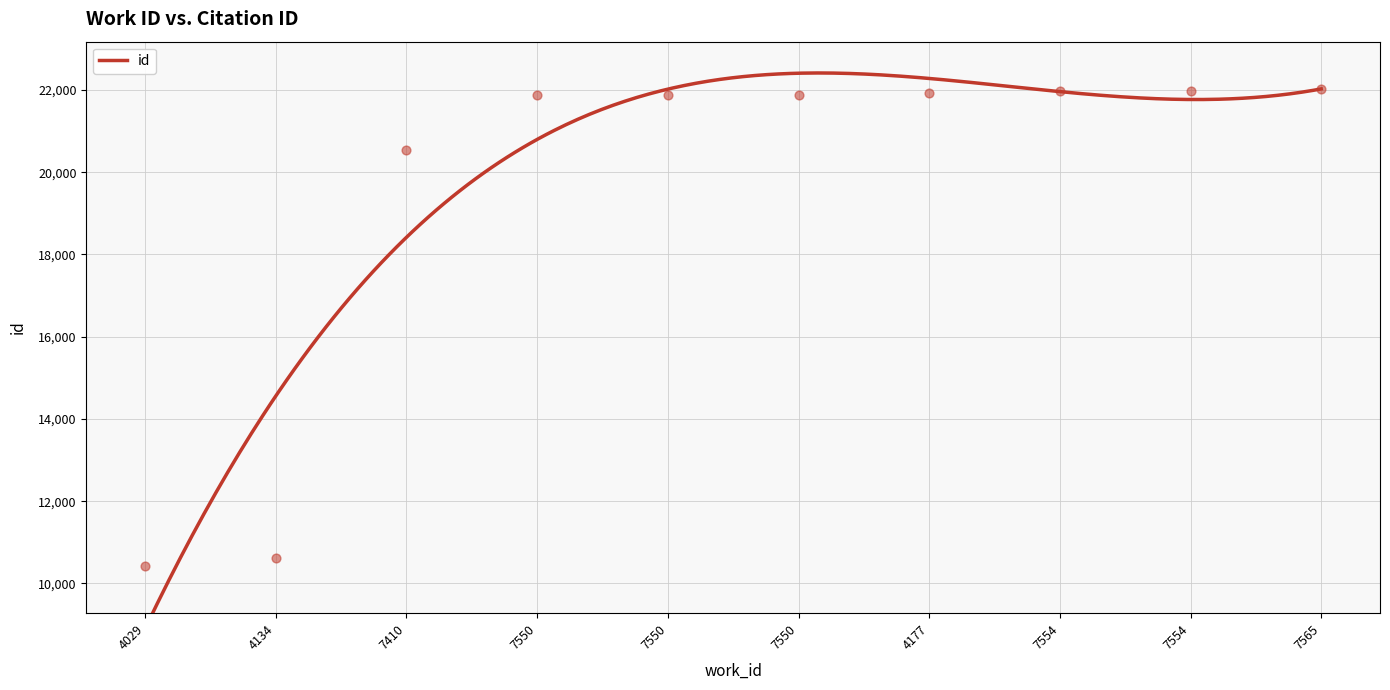

What is the ratio of the value at 7550 to the value at 4029?

2.1